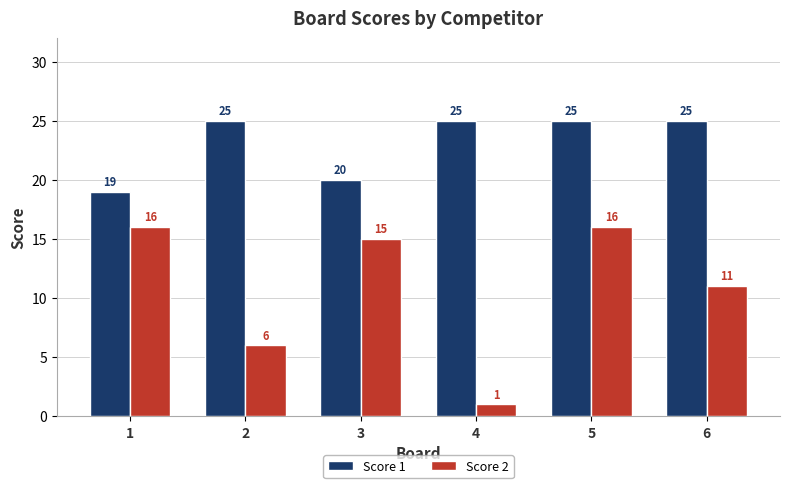

What is the value of the Score 2 bar at the 2nd from the left?

6